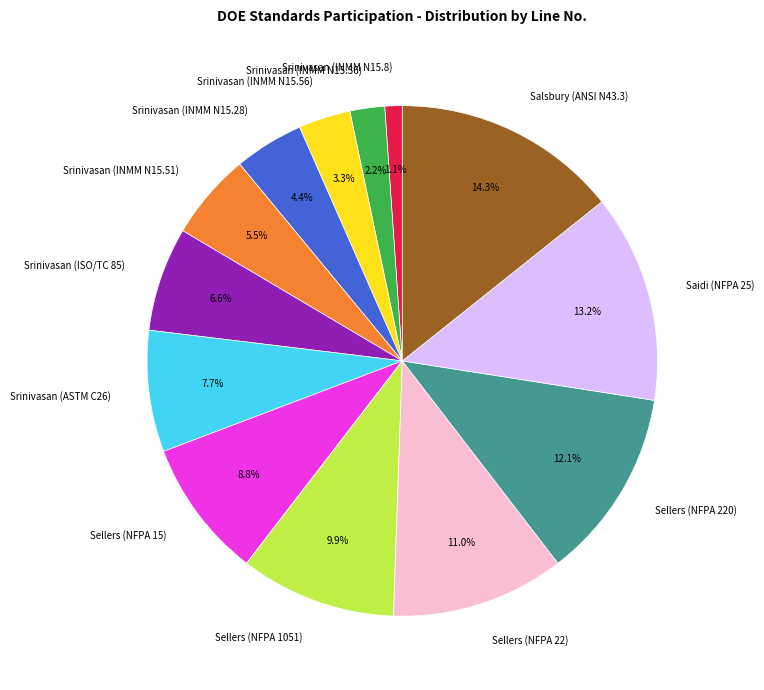

Which slice is the smallest?

Srinivasan (INMM N15.8)